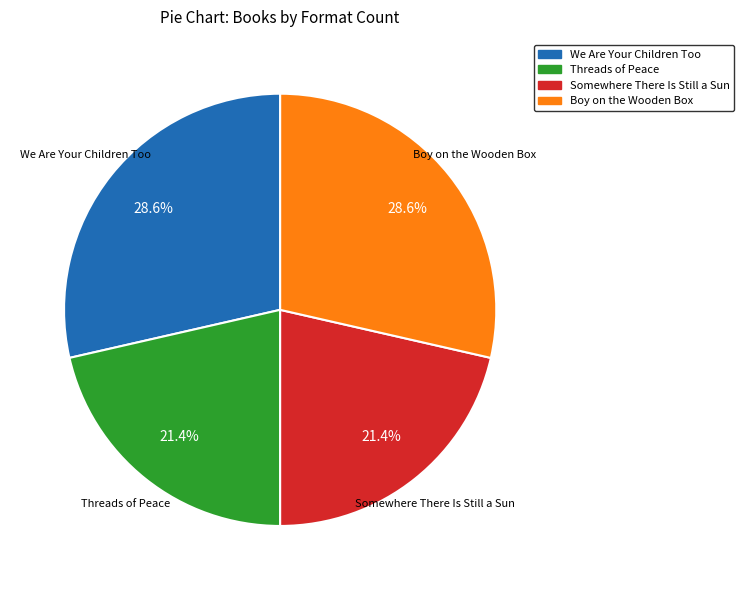

How many slices are in this pie chart?

4